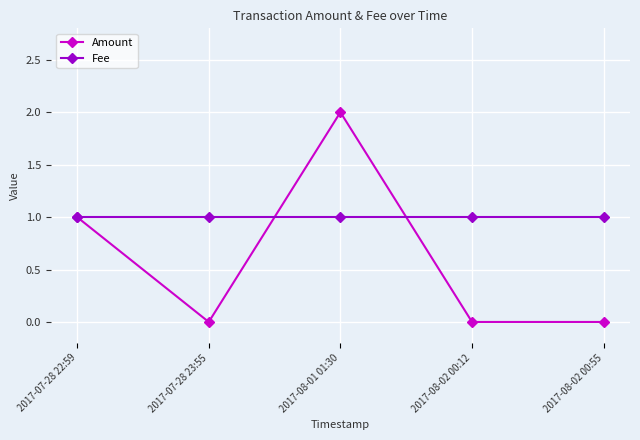

What position from the left is 2017-08-01 01:30?

3